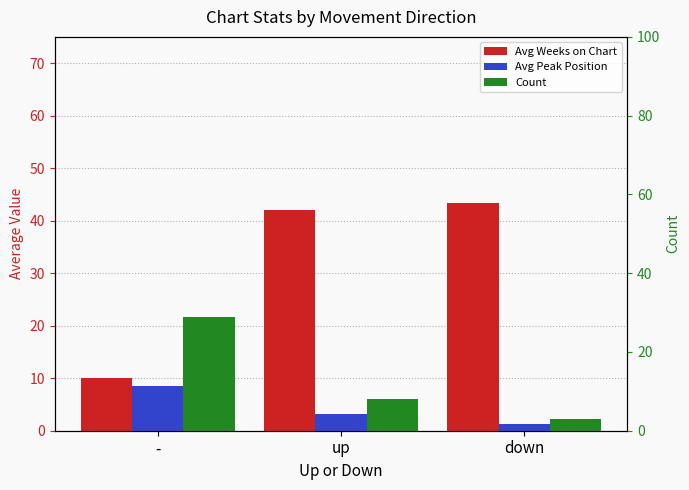

Reading right to left, transcribe all the data shown in this chart.

Avg Weeks on Chart: 43.3	42.0	10.0
Avg Peak Position: 1.3	3.1	8.4
Count: 3.0	8.0	29.0